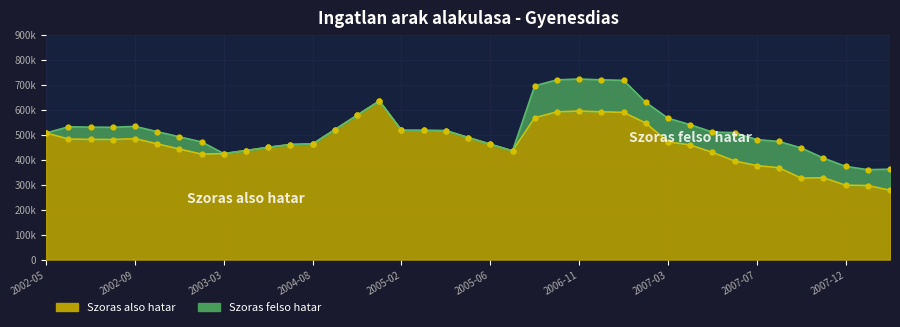

What is the lowest value of the Szoras felso hatar line series?

359610